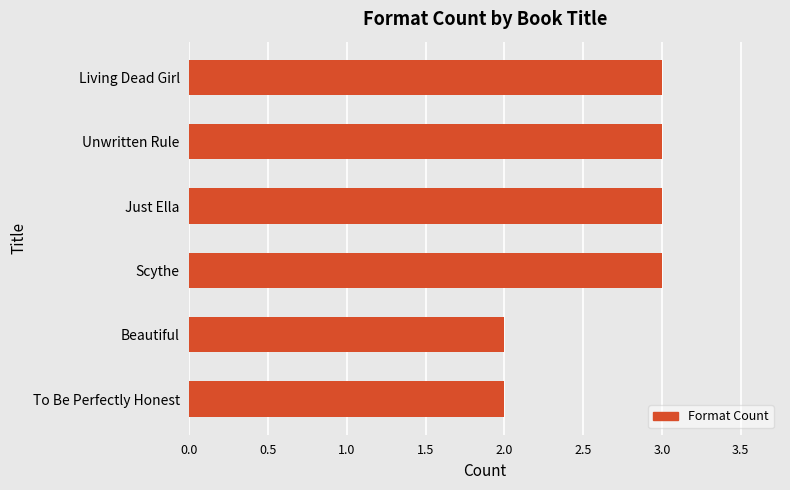

What is the minimum value shown in the chart?

2